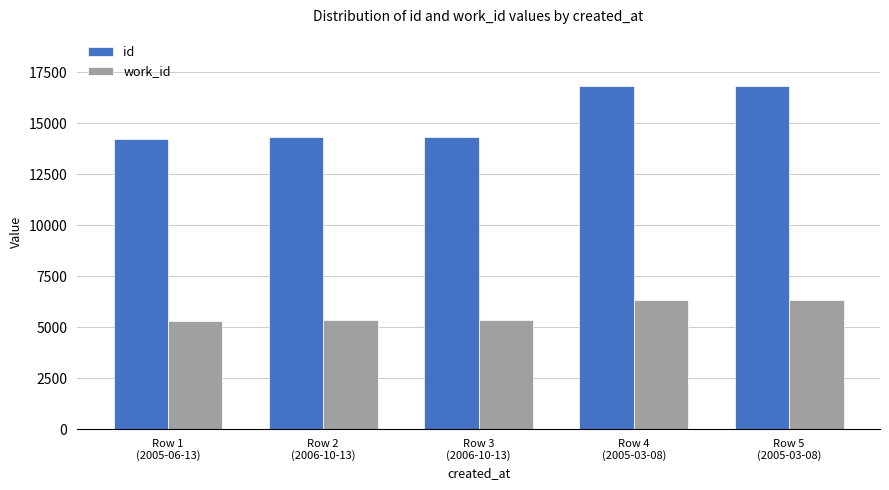

What is the difference between the second highest and second lowest values in the id series?

2505